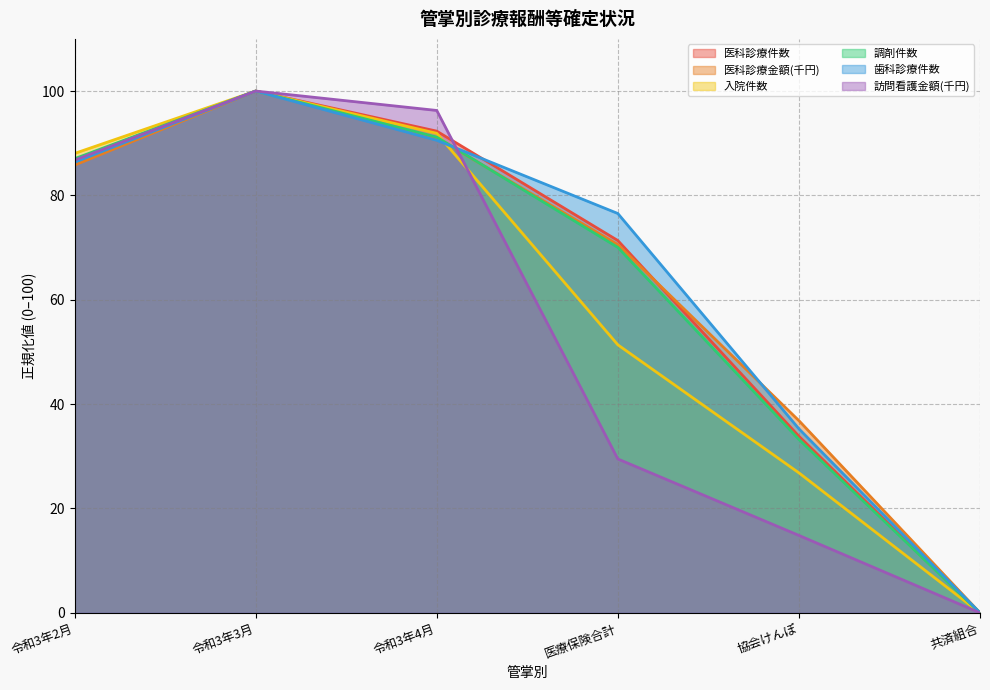

At which category does 訪問看護金額(千円) reach its first local peak?

令和3年3月